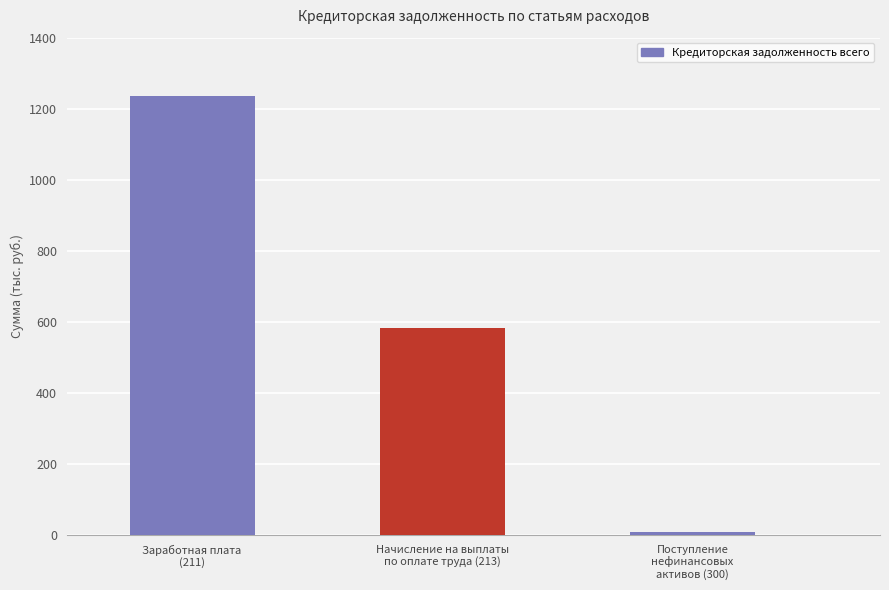

Is it true that the value at Поступление
нефинансовых
активов (300) is 7173.9?

True